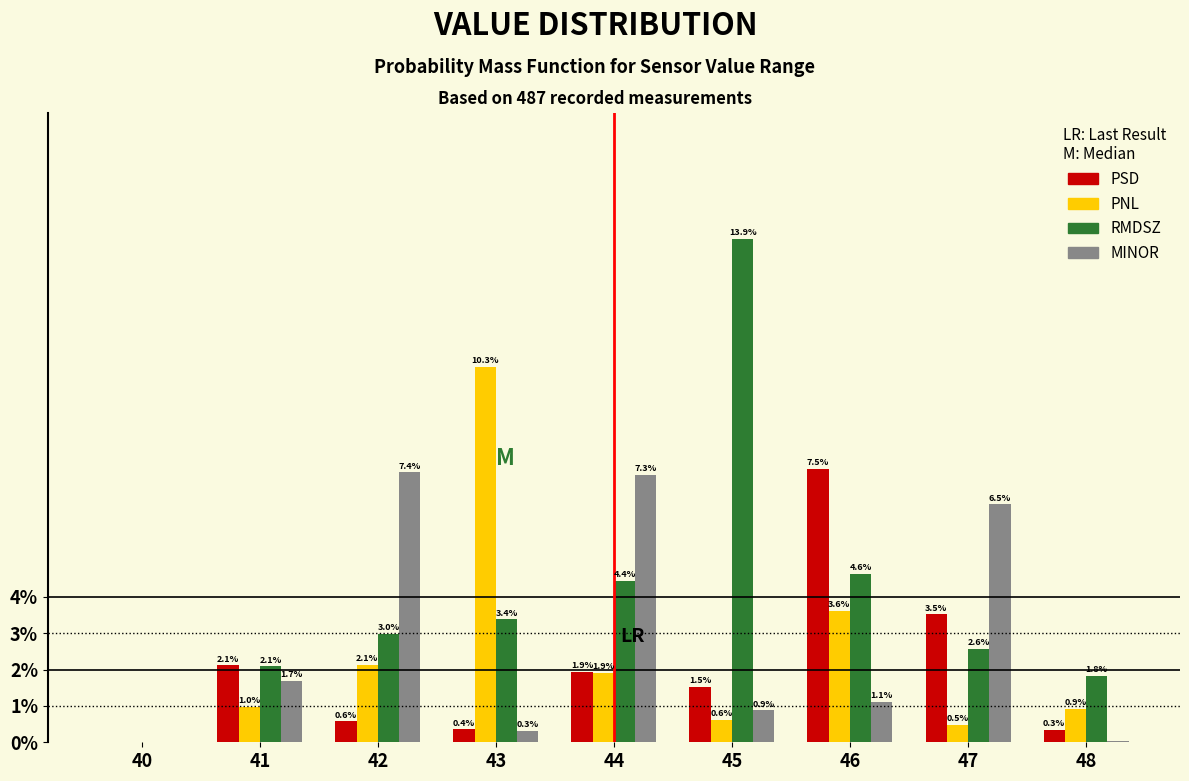

Which series has the largest total across all categories?

RMDSZ